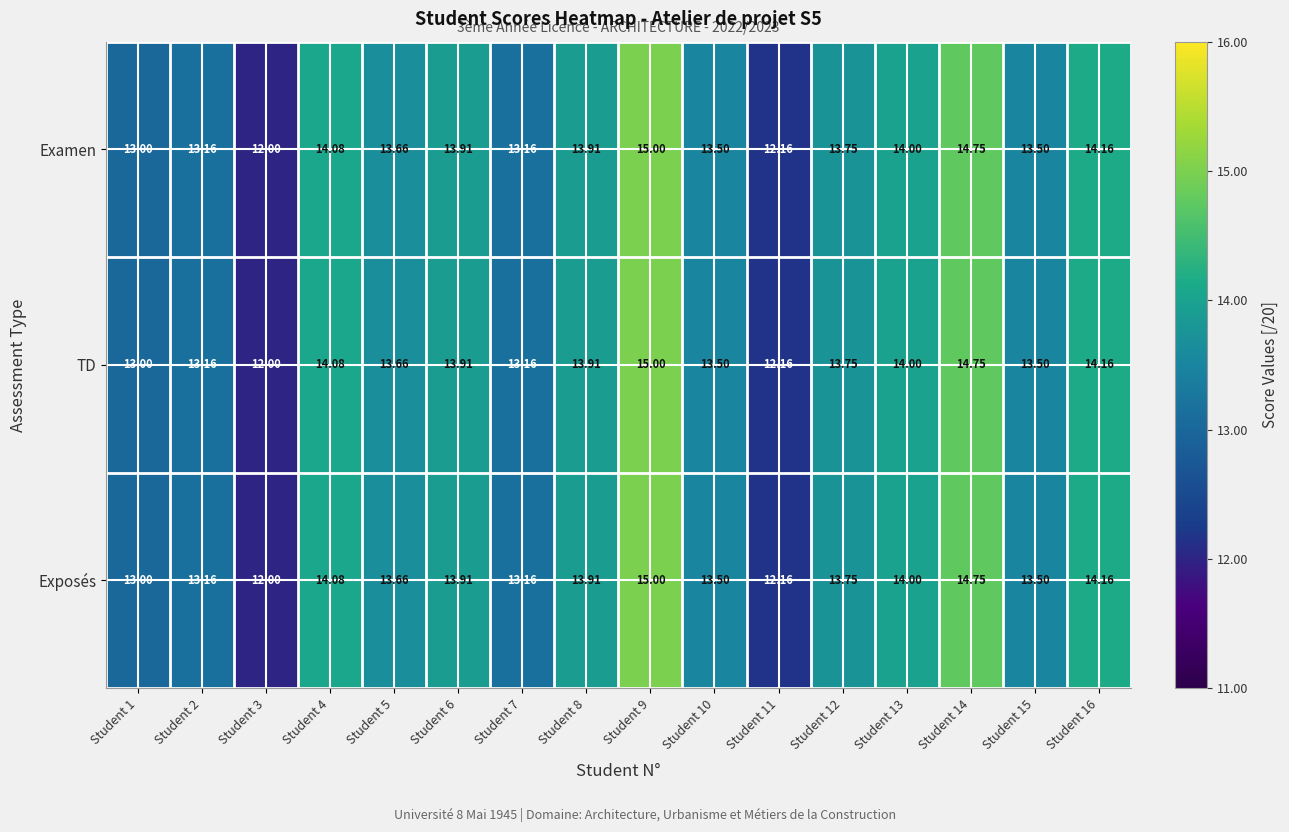

Is the value of Exposés at Student 11 greater than the value of TD at Student 16?

No